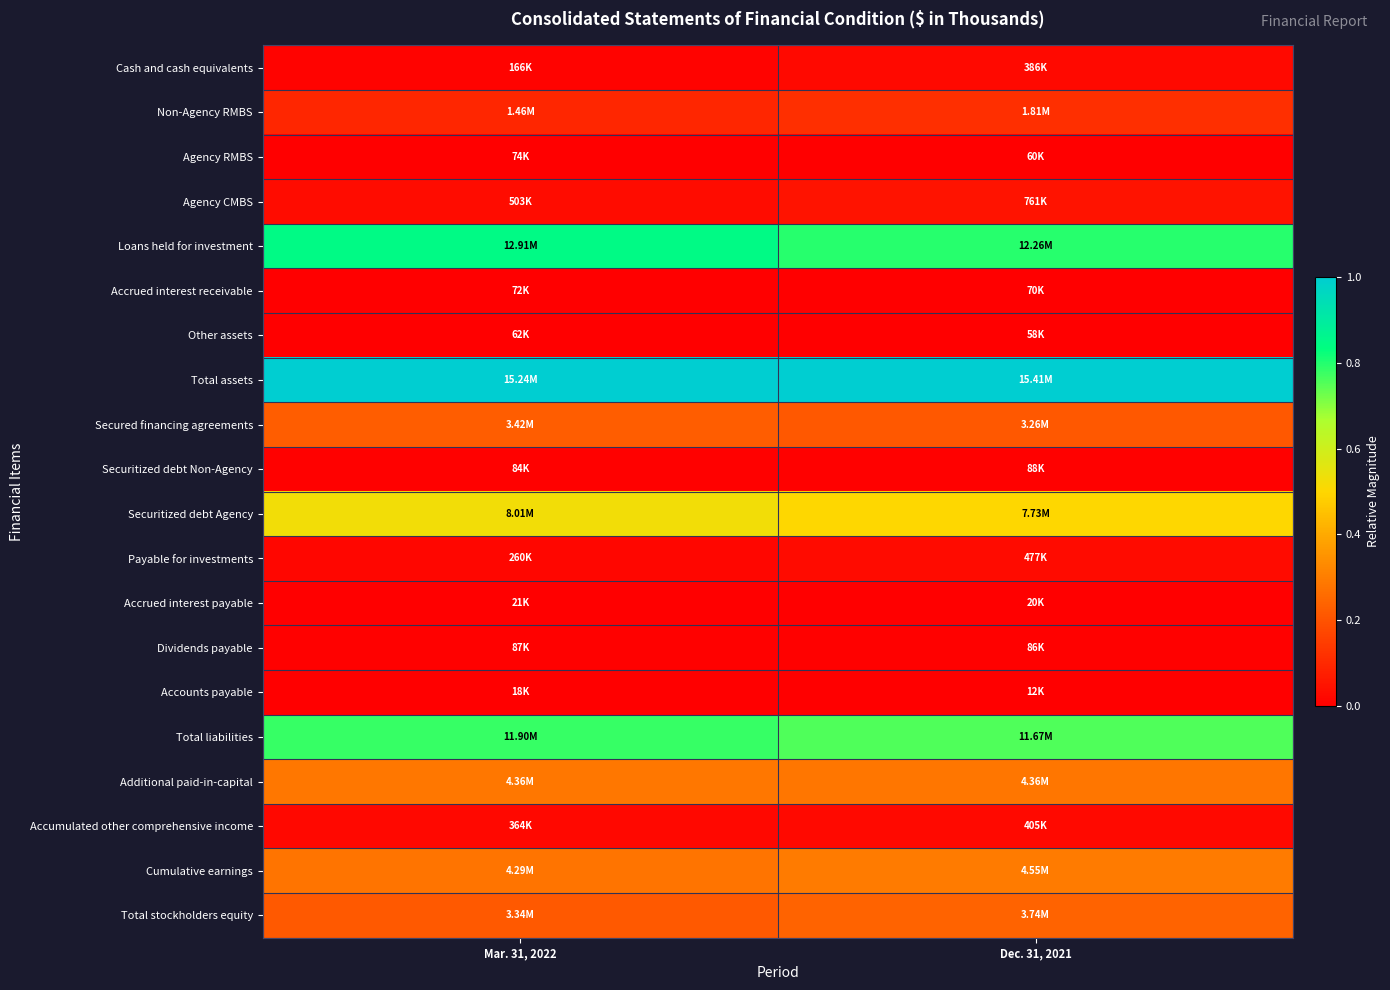

Reading left to right, list all the values displayed in this chart.

Cash and cash equivalents: Mar. 31, 2022=0.0	Dec. 31, 2021=0.0
Non-Agency RMBS: Mar. 31, 2022=0.1	Dec. 31, 2021=0.1
Agency RMBS: Mar. 31, 2022=0.0	Dec. 31, 2021=0.0
Agency CMBS: Mar. 31, 2022=0.0	Dec. 31, 2021=0.0
Loans held for investment: Mar. 31, 2022=0.8	Dec. 31, 2021=0.8
Accrued interest receivable: Mar. 31, 2022=0.0	Dec. 31, 2021=0.0
Other assets: Mar. 31, 2022=0.0	Dec. 31, 2021=0.0
Total assets: Mar. 31, 2022=1.0	Dec. 31, 2021=1.0
Secured financing agreements: Mar. 31, 2022=0.2	Dec. 31, 2021=0.2
Securitized debt Non-Agency: Mar. 31, 2022=0.0	Dec. 31, 2021=0.0
Securitized debt Agency: Mar. 31, 2022=0.5	Dec. 31, 2021=0.5
Payable for investments: Mar. 31, 2022=0.0	Dec. 31, 2021=0.0
Accrued interest payable: Mar. 31, 2022=0.0	Dec. 31, 2021=0.0
Dividends payable: Mar. 31, 2022=0.0	Dec. 31, 2021=0.0
Accounts payable: Mar. 31, 2022=0.0	Dec. 31, 2021=0.0
Total liabilities: Mar. 31, 2022=0.8	Dec. 31, 2021=0.8
Additional paid-in-capital: Mar. 31, 2022=0.3	Dec. 31, 2021=0.3
Accumulated other comprehensive income: Mar. 31, 2022=0.0	Dec. 31, 2021=0.0
Cumulative earnings: Mar. 31, 2022=0.3	Dec. 31, 2021=0.3
Total stockholders equity: Mar. 31, 2022=0.2	Dec. 31, 2021=0.2